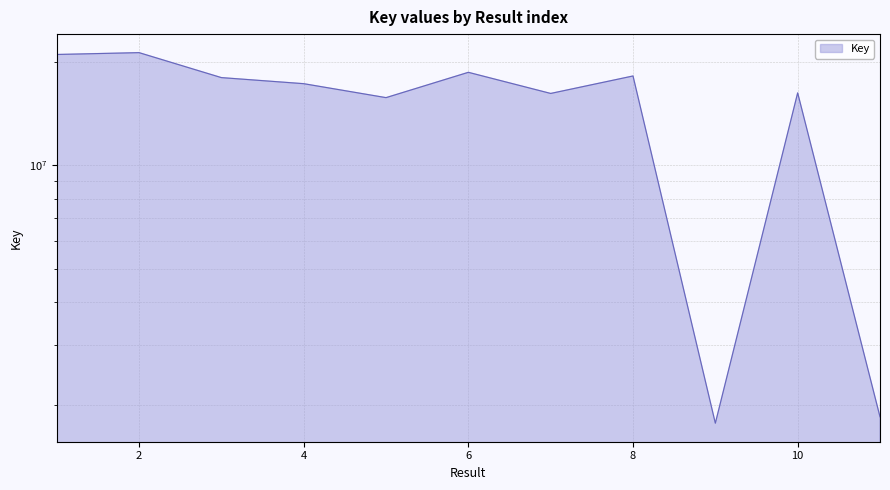

Where does the data first go above 17292695?

1